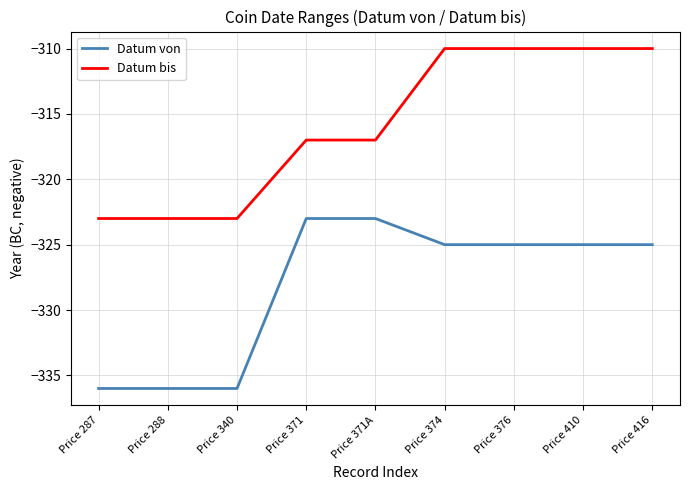

What is the total value across all series at Price 416?

-635